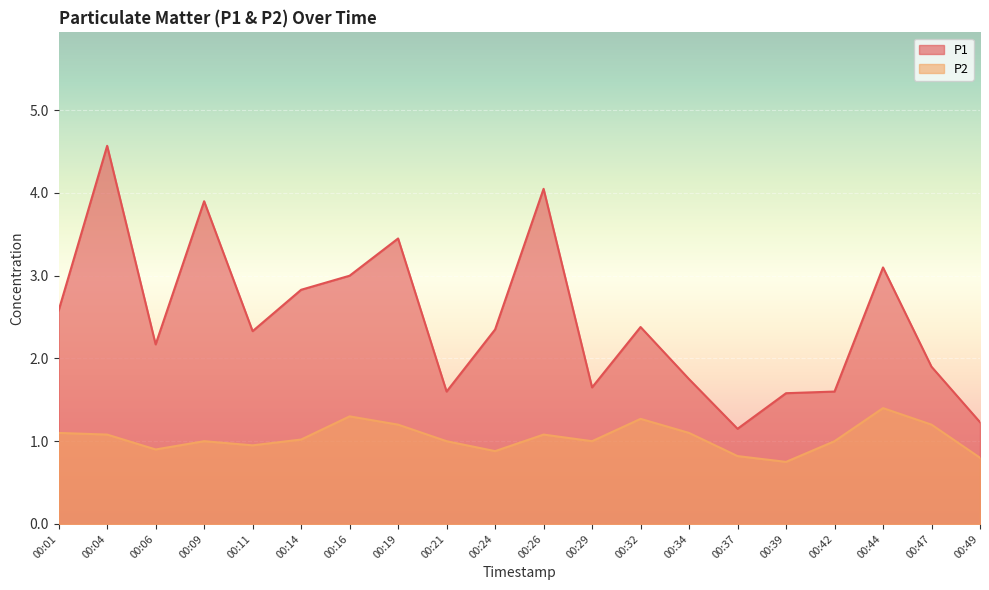

How many interior local peaks does the P1 series have?

6